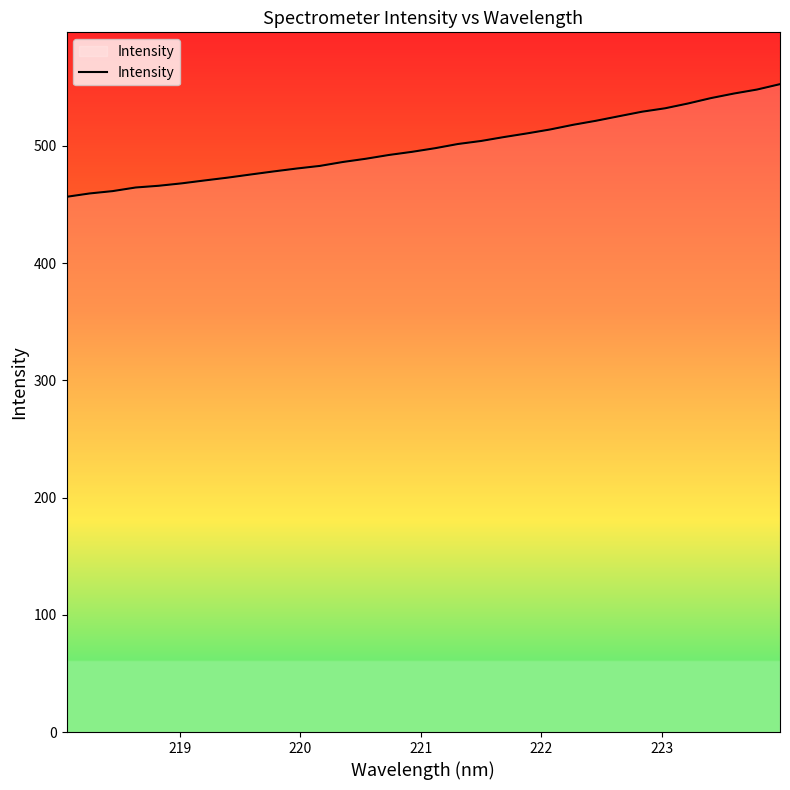

What is the difference between the maximum and minimum values?

96.1